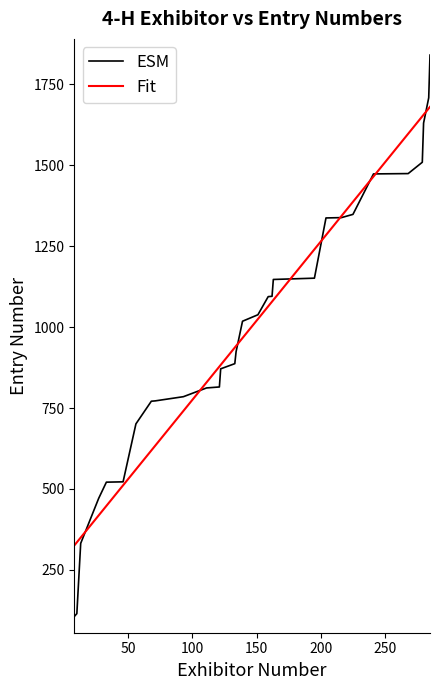

What are all the series names shown in the legend?

ESM, Fit